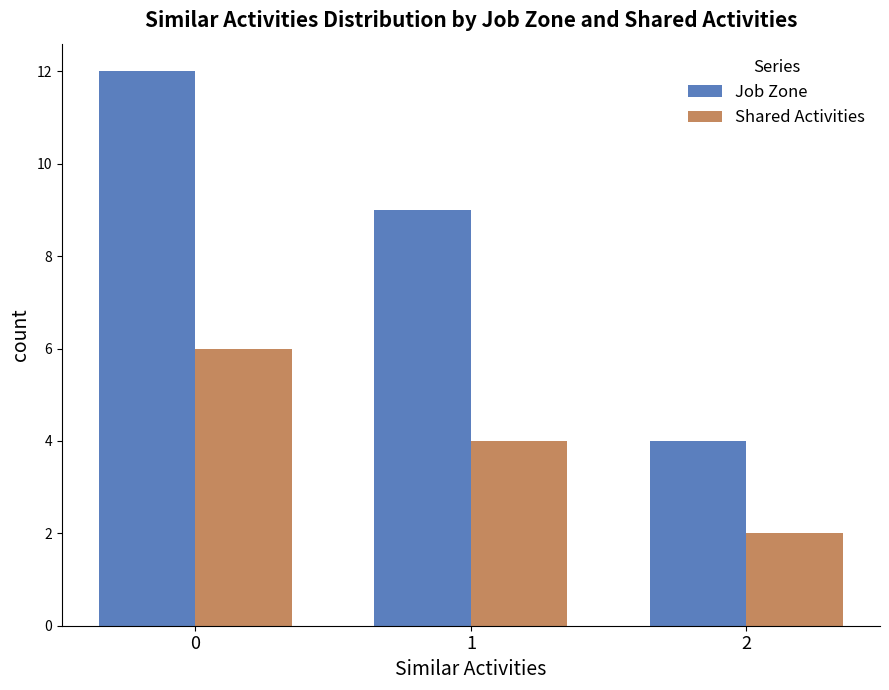

What is the value of the Shared Activities bar at the 1st from the left?

6